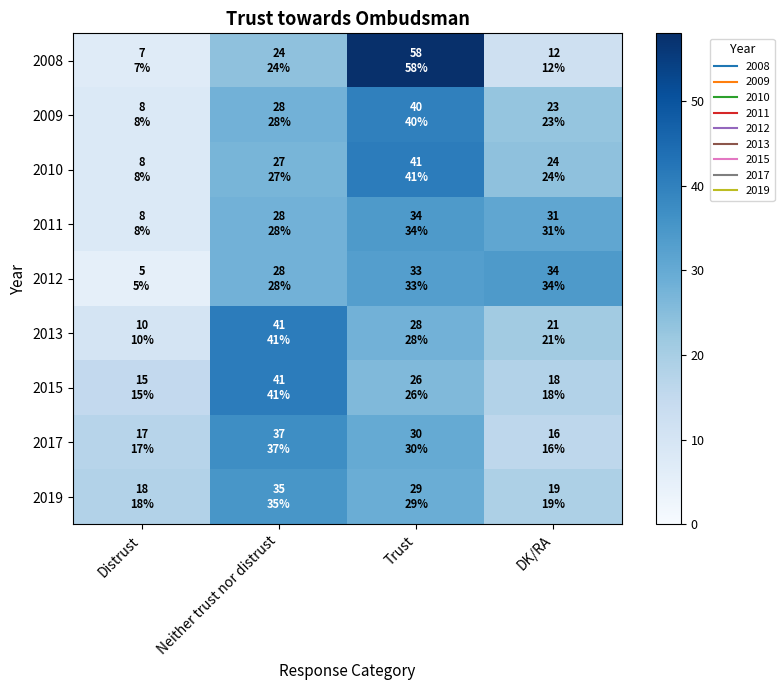

Rank the series at Trust from lowest to highest value.

2015, 2013, 2019, 2017, 2012, 2011, 2009, 2010, 2008